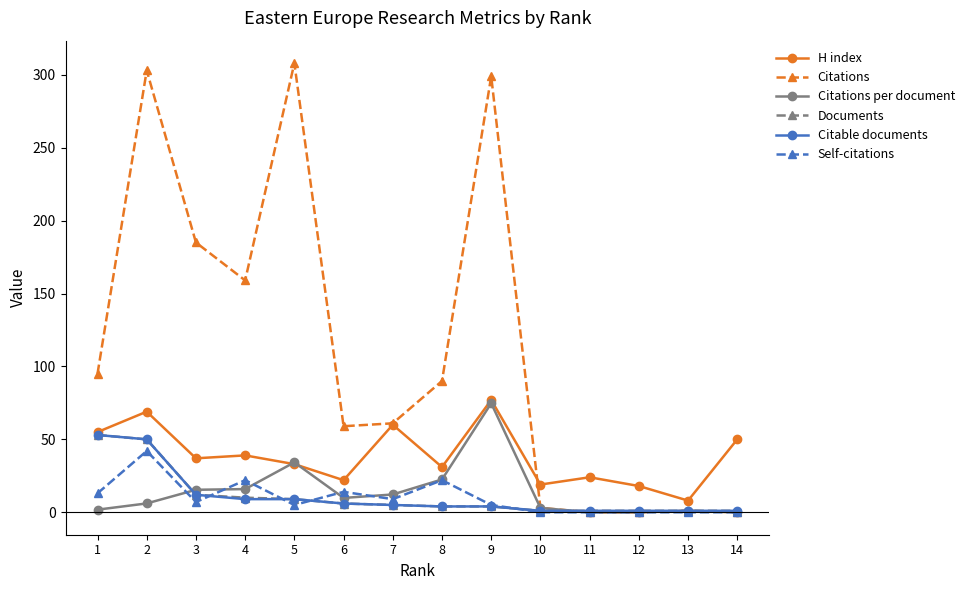

True or false: Documents has a value of 12.0 at 3.

True